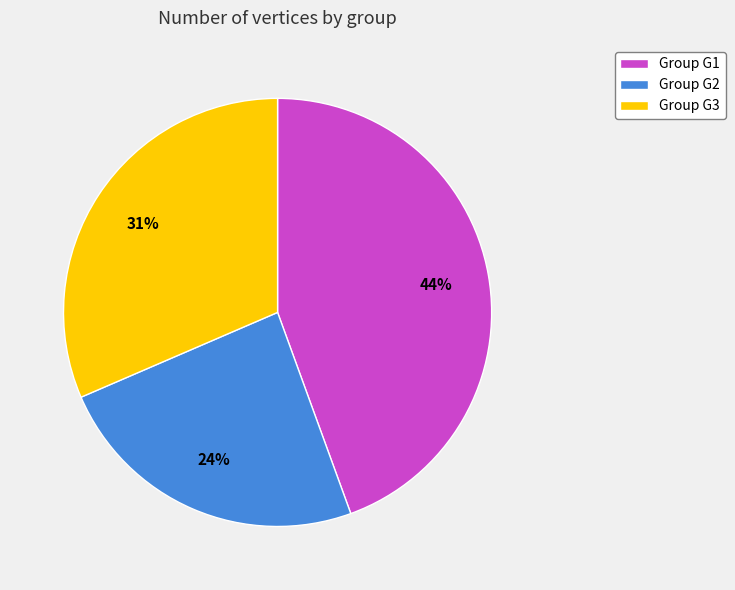

Rank the categories by value from highest to lowest.

Group G1, Group G3, Group G2